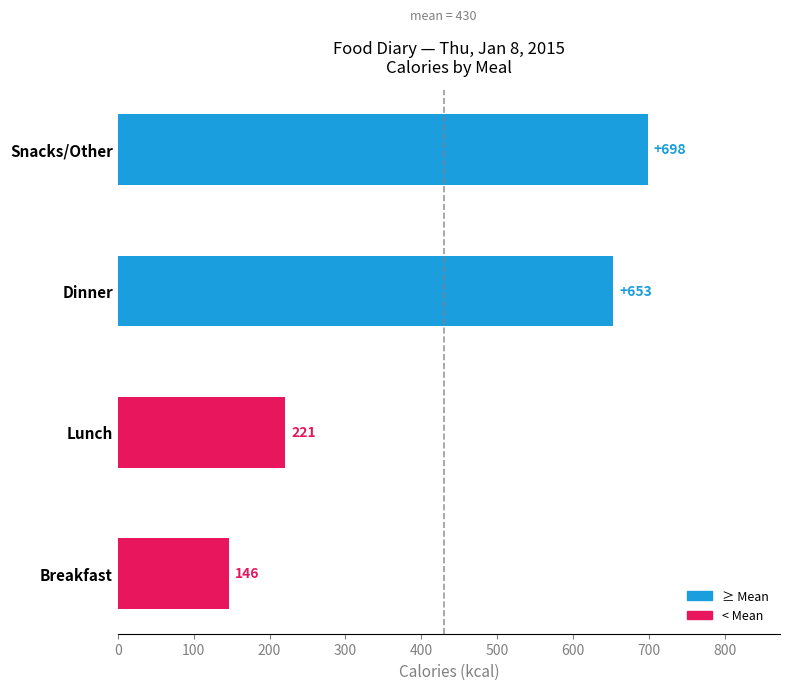

Reading bottom to top, transcribe all the data shown in this chart.

146	221	653	698